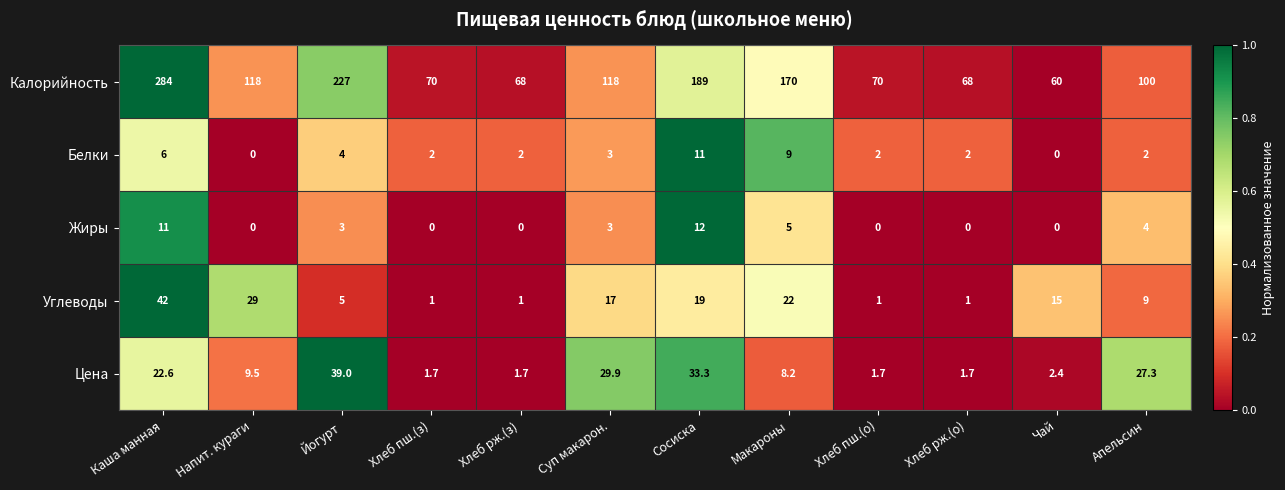

The value of Жиры at Хлеб пш.(з) is 0.0. True or false?

True